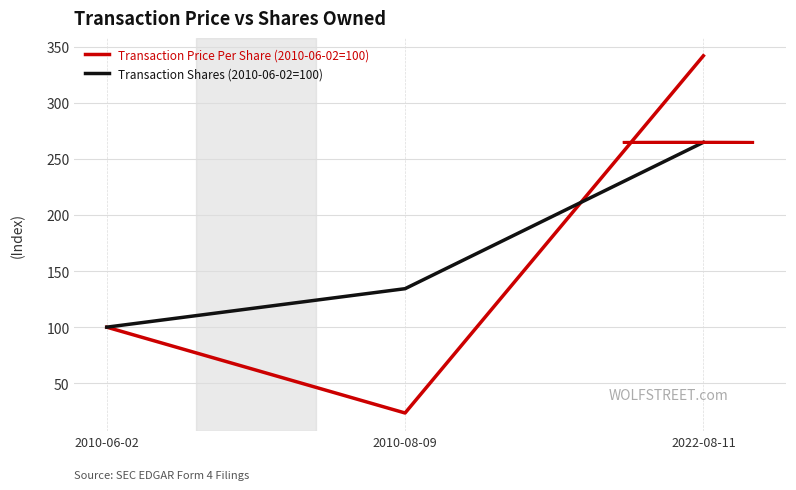

Reading left to right, transcribe all the data shown in this chart.

Transaction Price Per Share (2010-06-02=100): 100.0	23.5	341.8
Transaction Shares (2010-06-02=100): 100.0	134.3	264.7